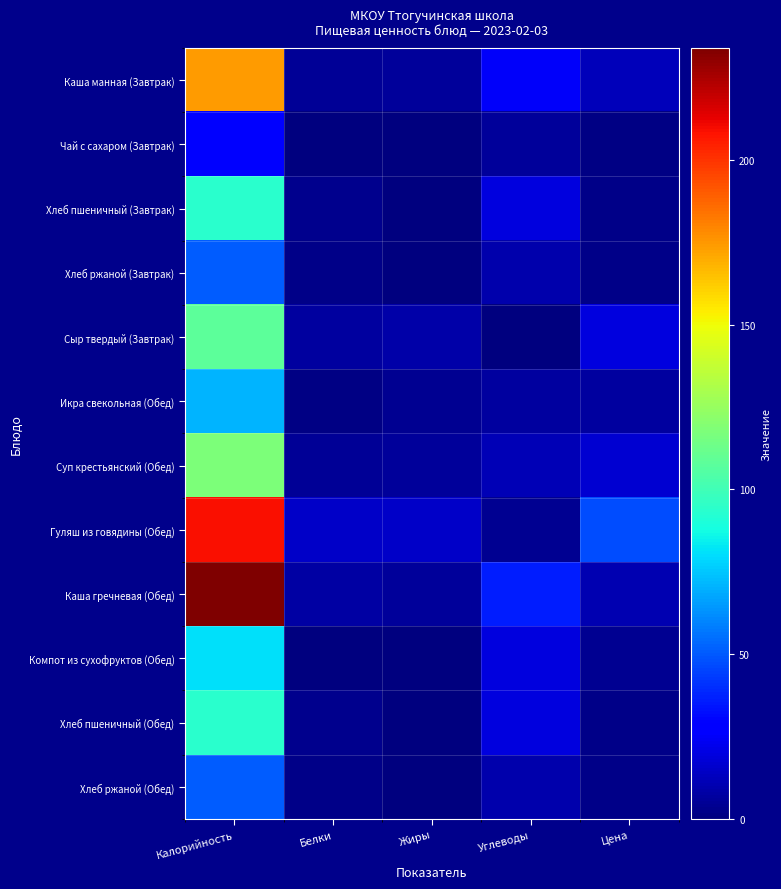

Between Калорийность and Жиры, which series saw the biggest shift?

Каша гречневая (Обед)